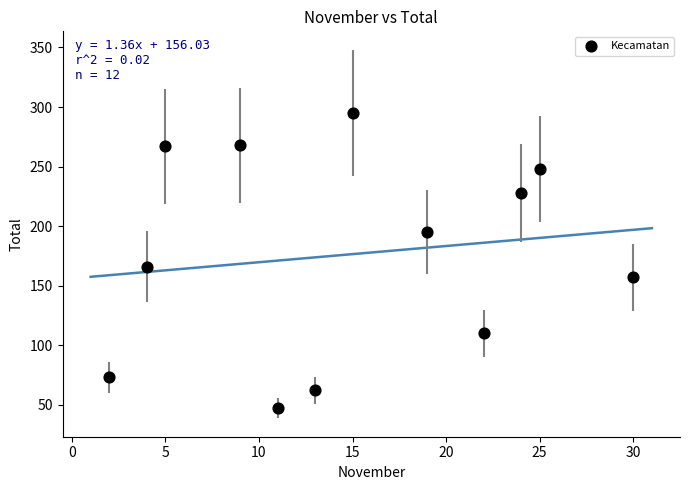

What Y value in the scatter plot is closest to 171?

166